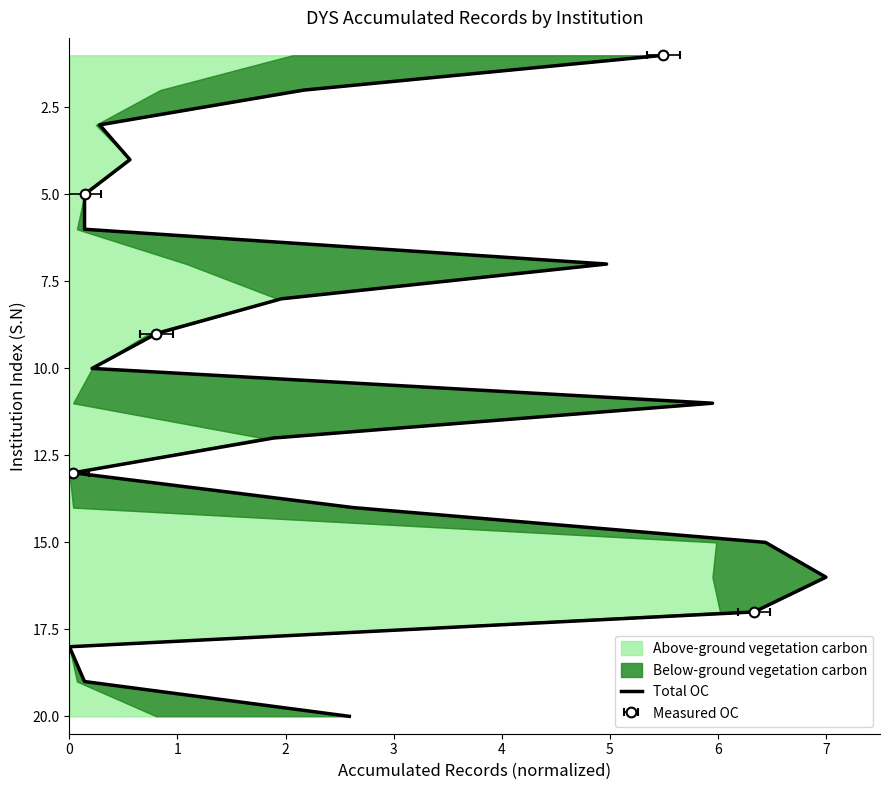

The chart shows a value of 4 at 14. True or false?

False